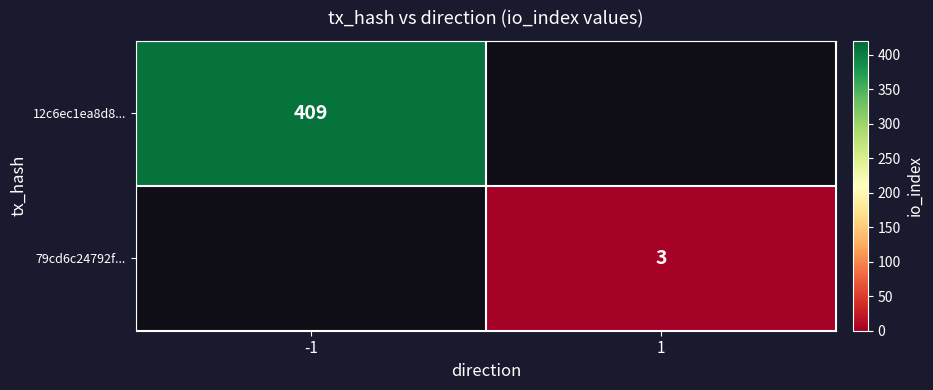

Between 1 and -1, which is larger?

-1